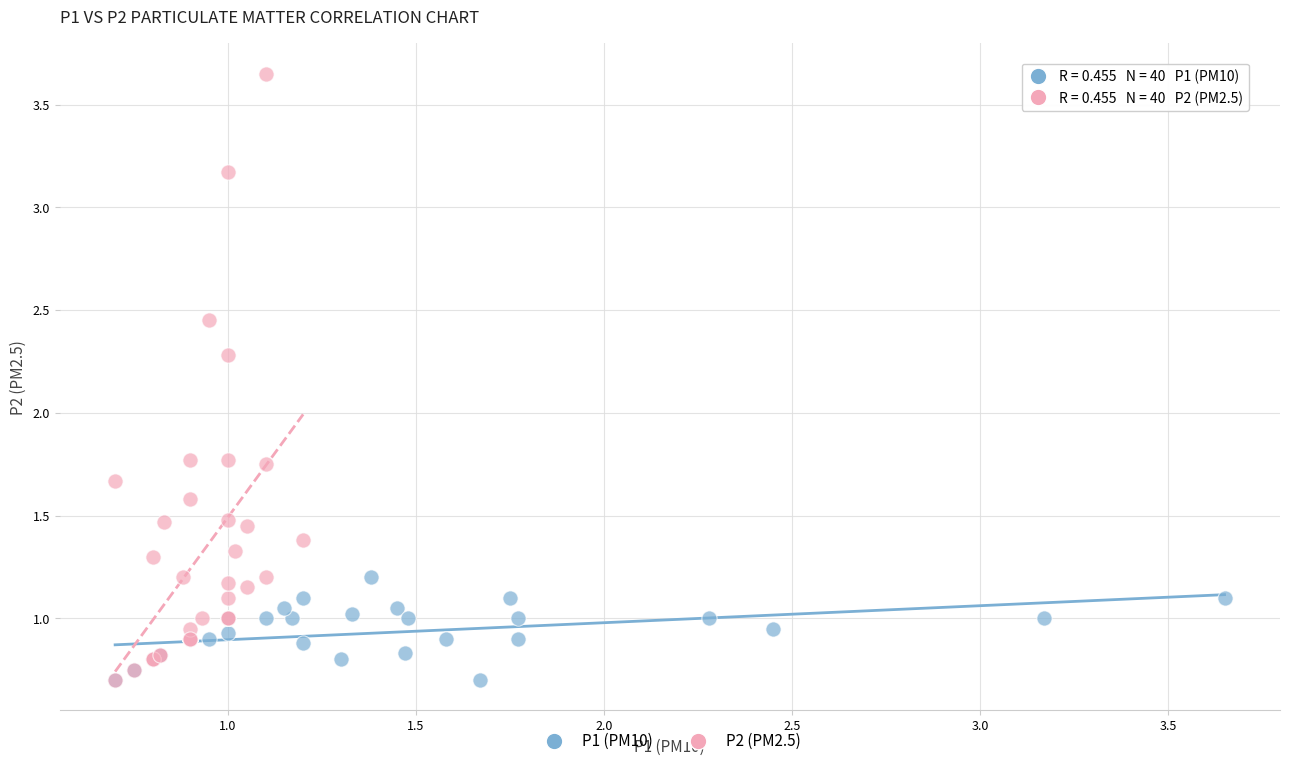

Which series reaches the maximum Y coordinate?

P2 (PM2.5)